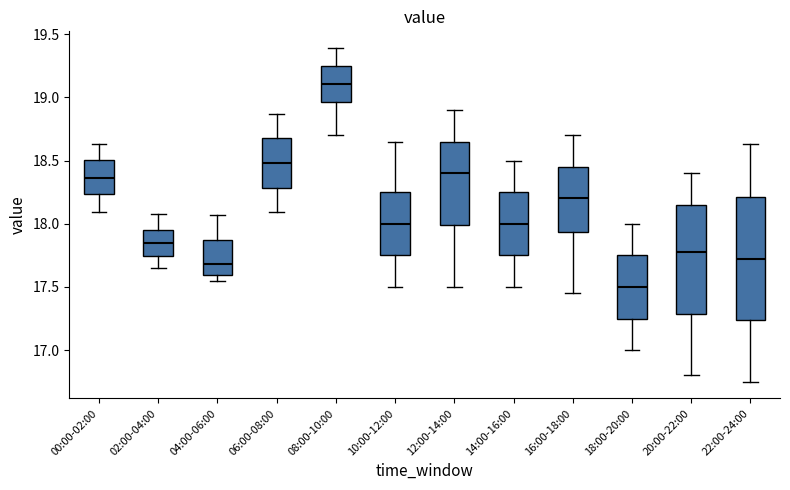

Comparing the boxes themselves (not the whiskers), which one is the tallest?

22:00-24:00